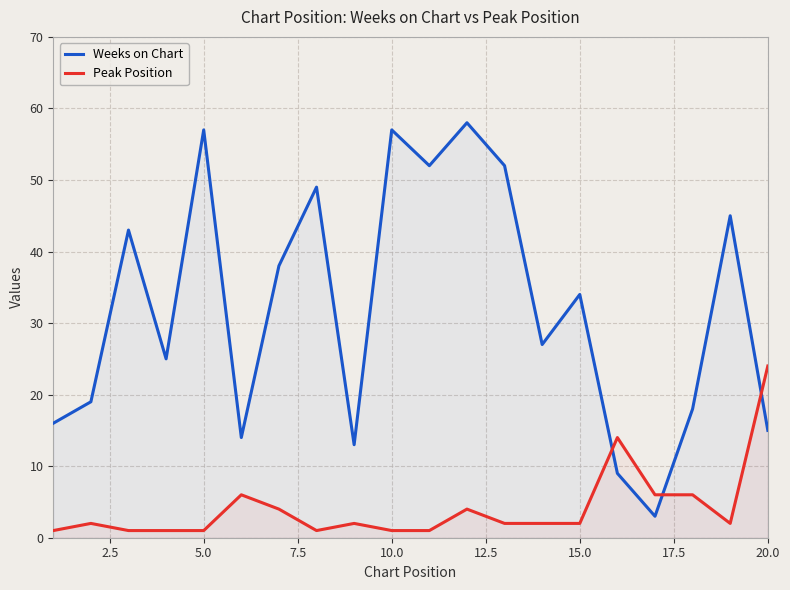

Rank the series by their maximum value, from highest to lowest.

Weeks on Chart, Peak Position